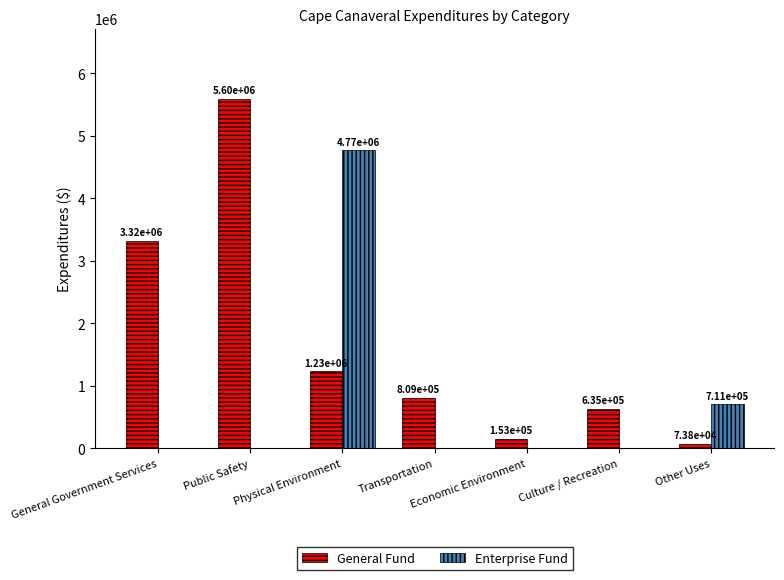

The value of General Fund at Culture / Recreation is 391989. True or false?

False